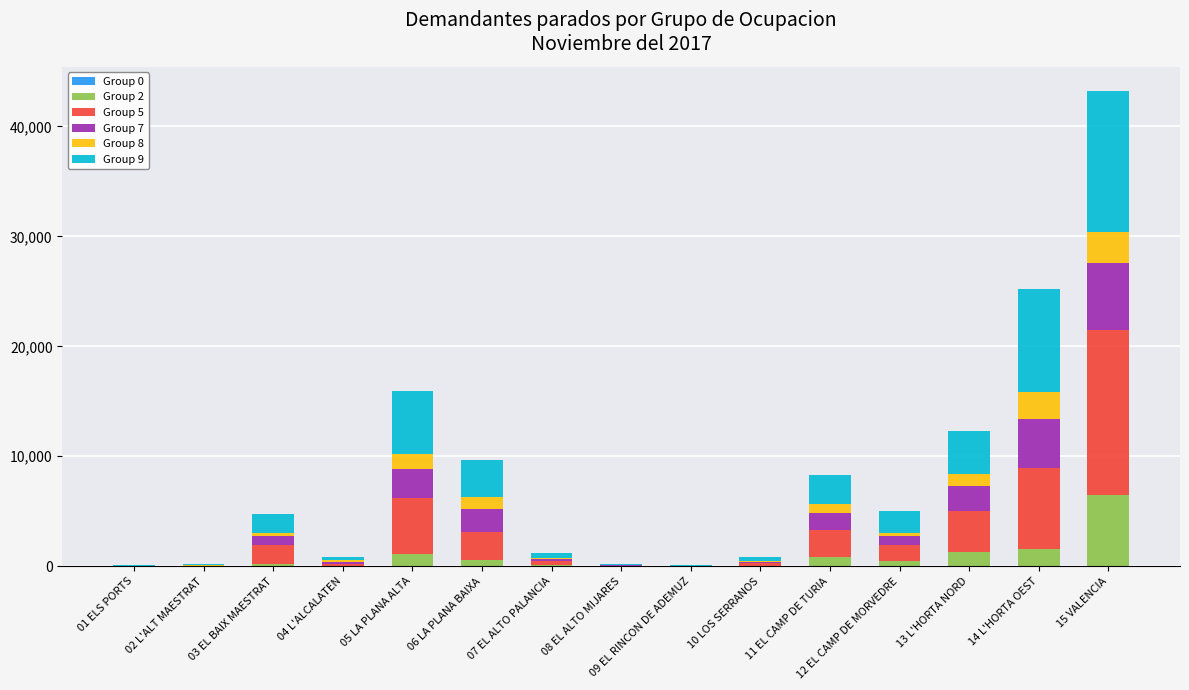

At which category is the sum across all series the highest?

15 VALENCIA